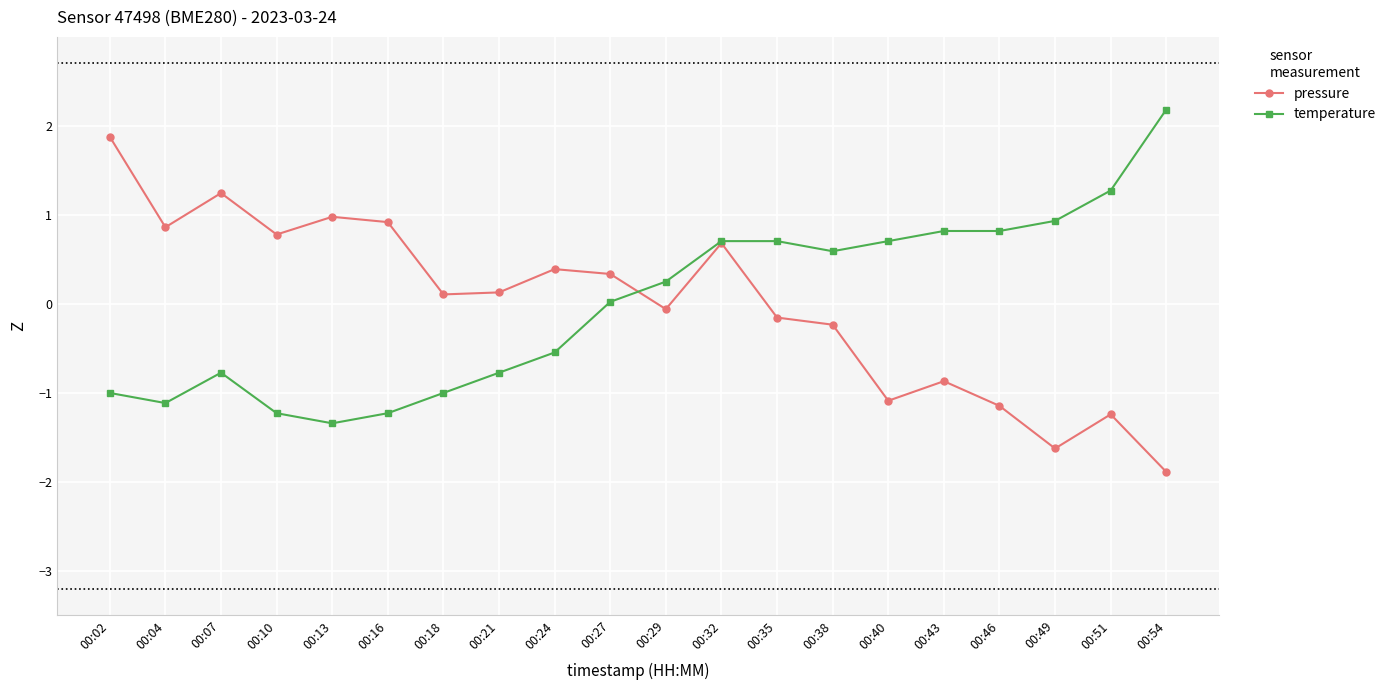

What is the difference between the maximum and minimum values in the temperature series?

3.5